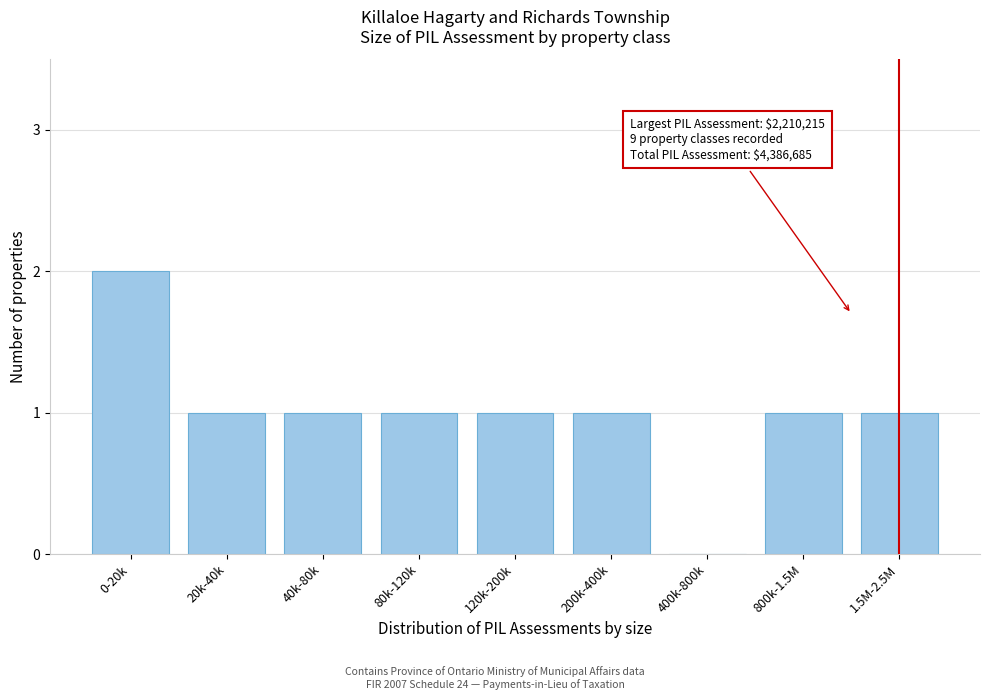

Reading left to right, extract all data points from this chart.

0-20k=2	20k-40k=1	40k-80k=1	80k-120k=1	120k-200k=1	200k-400k=1	400k-800k=0	800k-1.5M=1	1.5M-2.5M=1